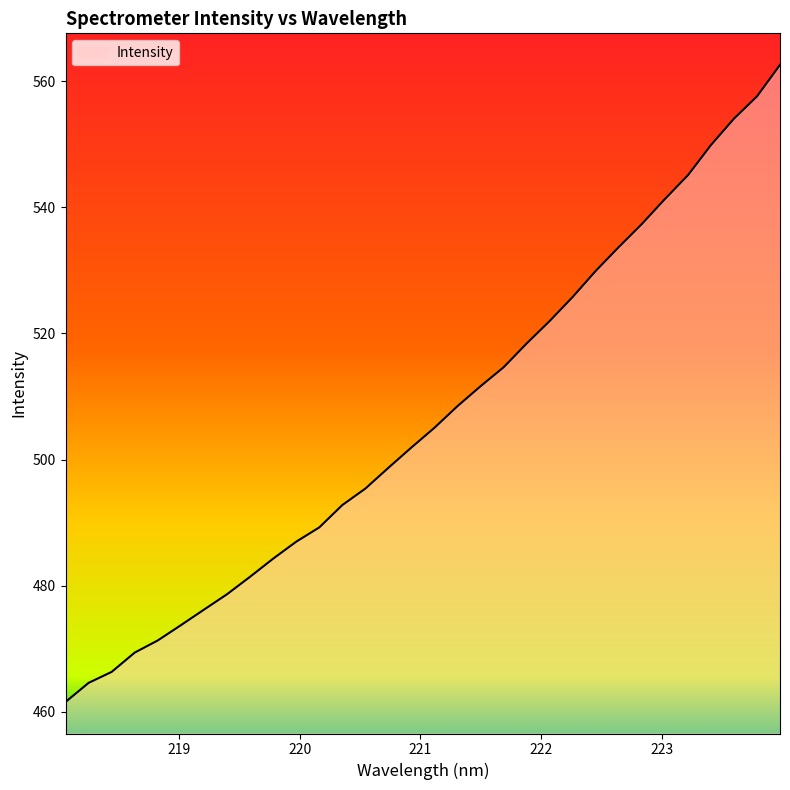

What is the smallest value displayed?

461.6